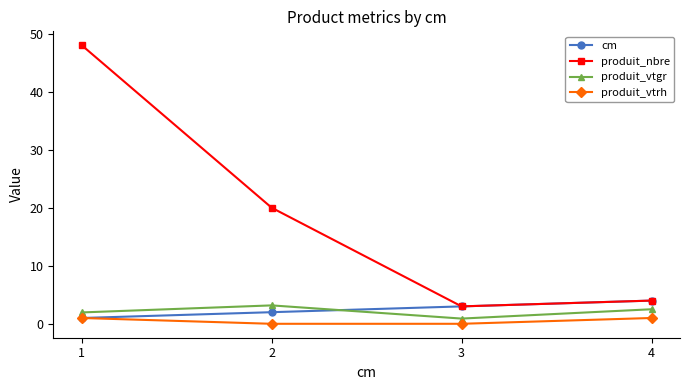

What is the maximum value shown in the chart?

48.0